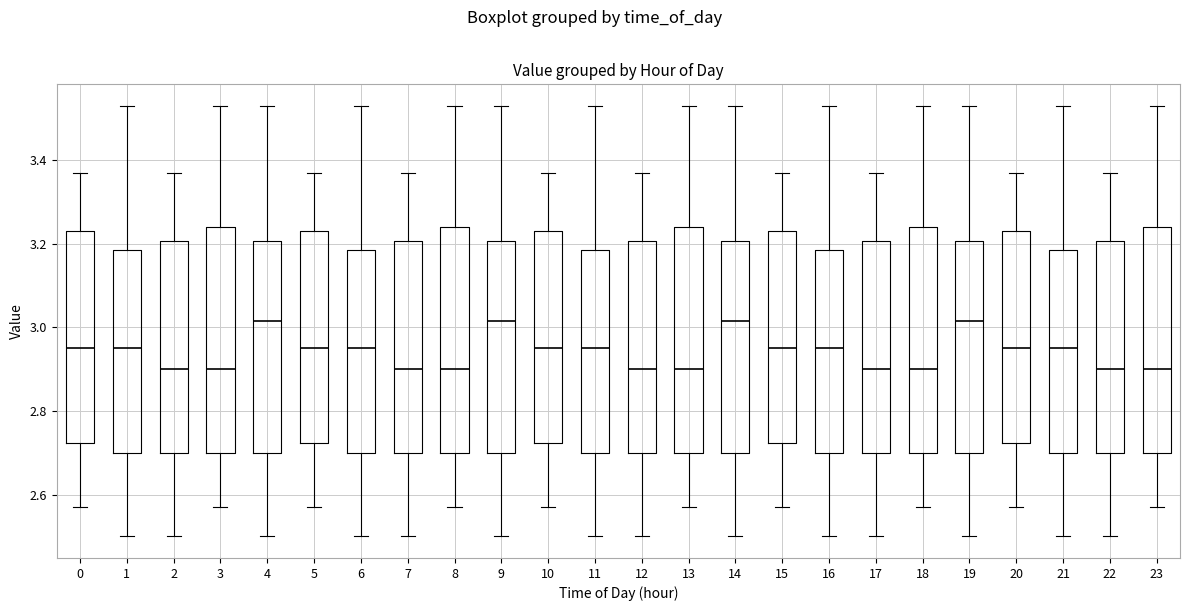

Where does the median line of the box at x = 23 sit on the y-axis? The values are not printed on the chart, so give them approximately, as read against the axis.

2.90